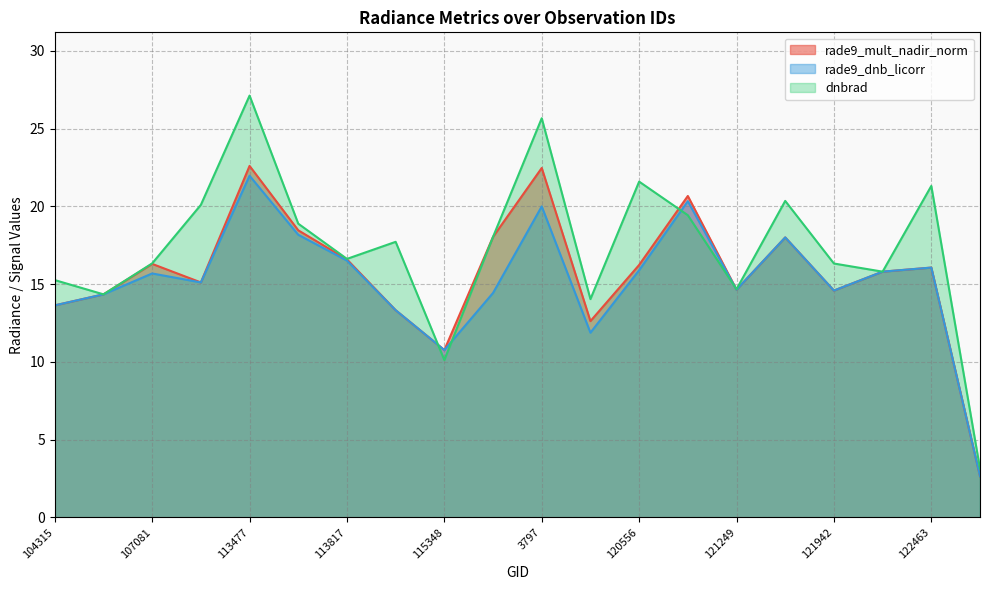

At how many categories does at least one series exceed 17?

10